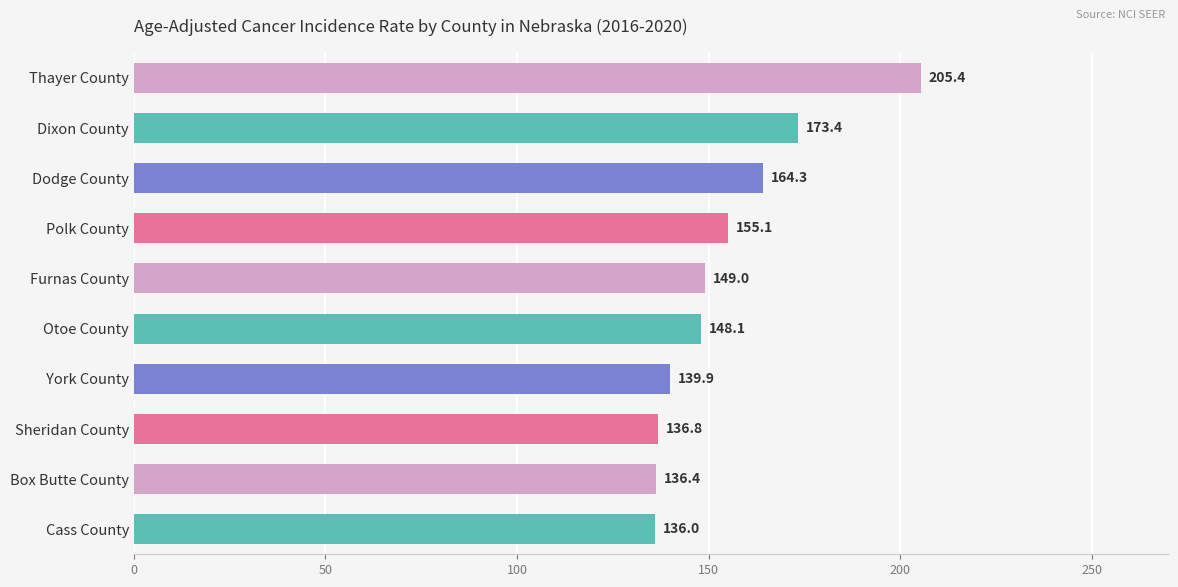

How many series are shown in this chart?

1